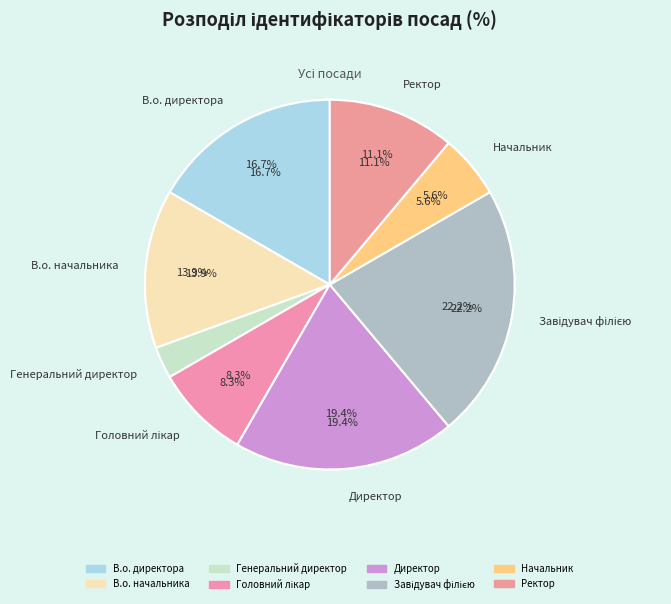

Is В.о. директора the majority of the pie?

No